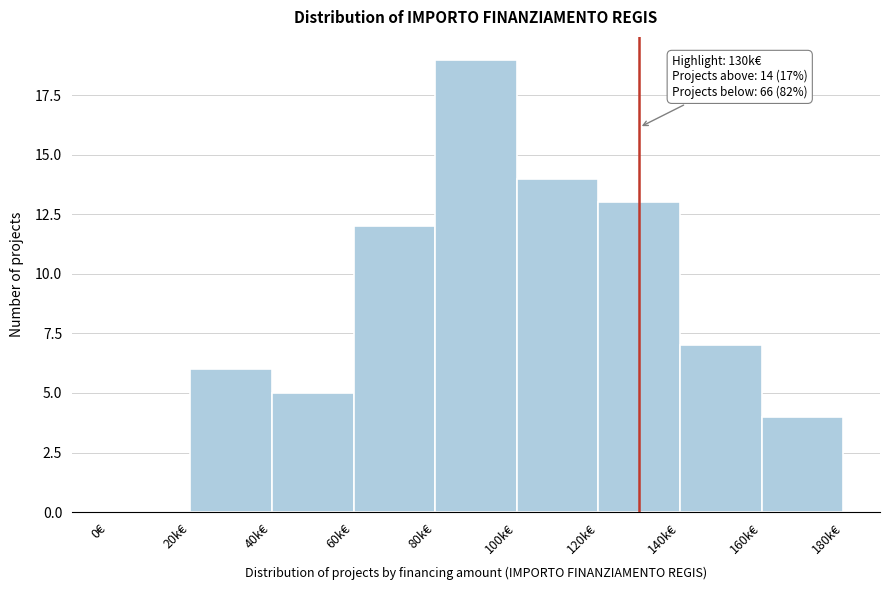

Reading left to right, what are all the values shown in this chart?

0€=0	20k€=6	40k€=5	60k€=12	80k€=19	100k€=14	120k€=13	140k€=7	160k€=4